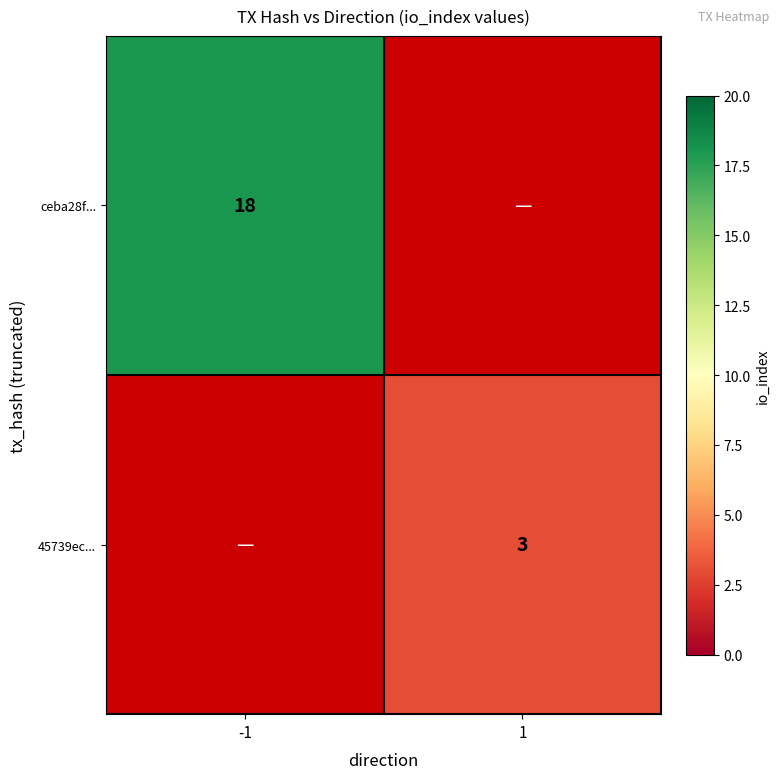

True or false: ceba28f... has a value of 18 at -1.

True